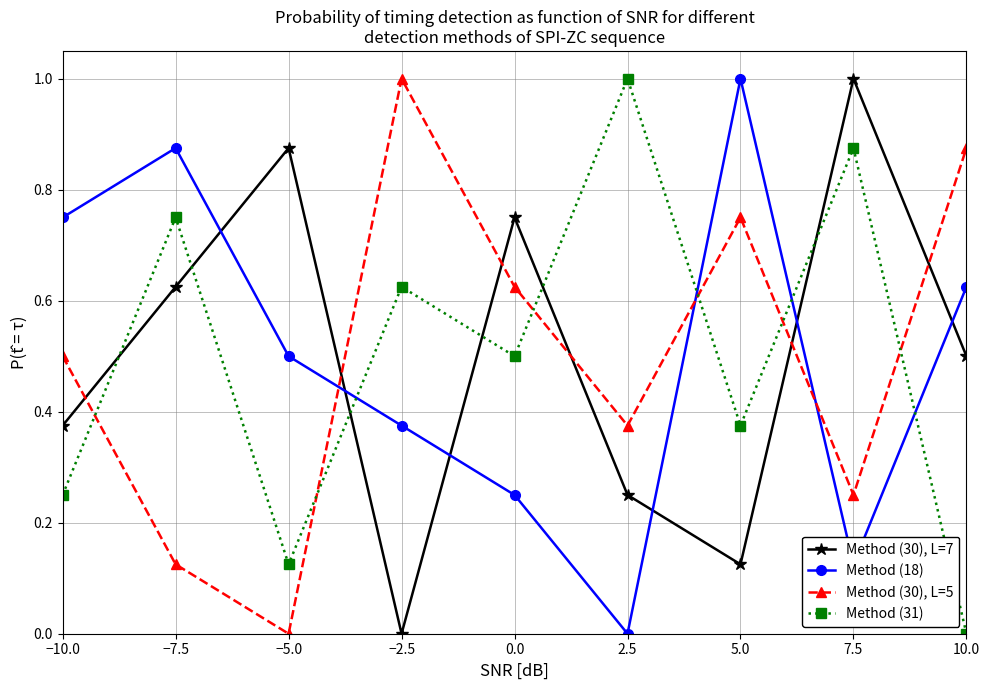

What is the difference between the maximum and minimum values in the Method (31) series?

1.0